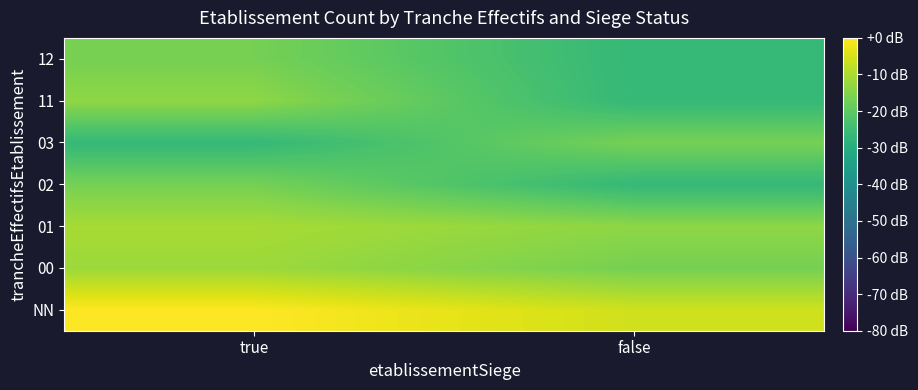

Between true and false, which is larger?

true